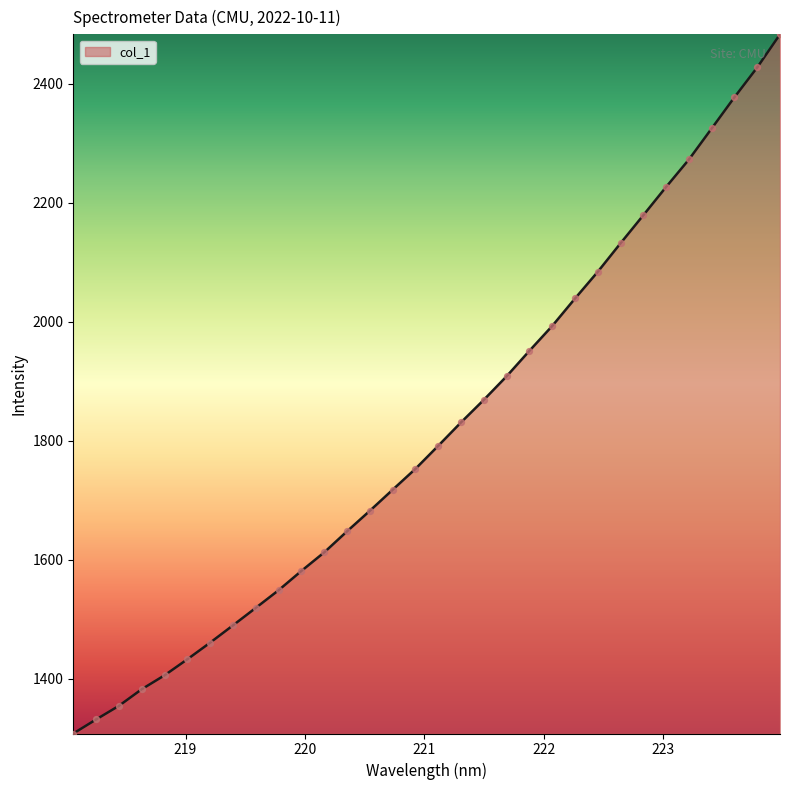

What is the maximum value shown in the chart?

2483.3